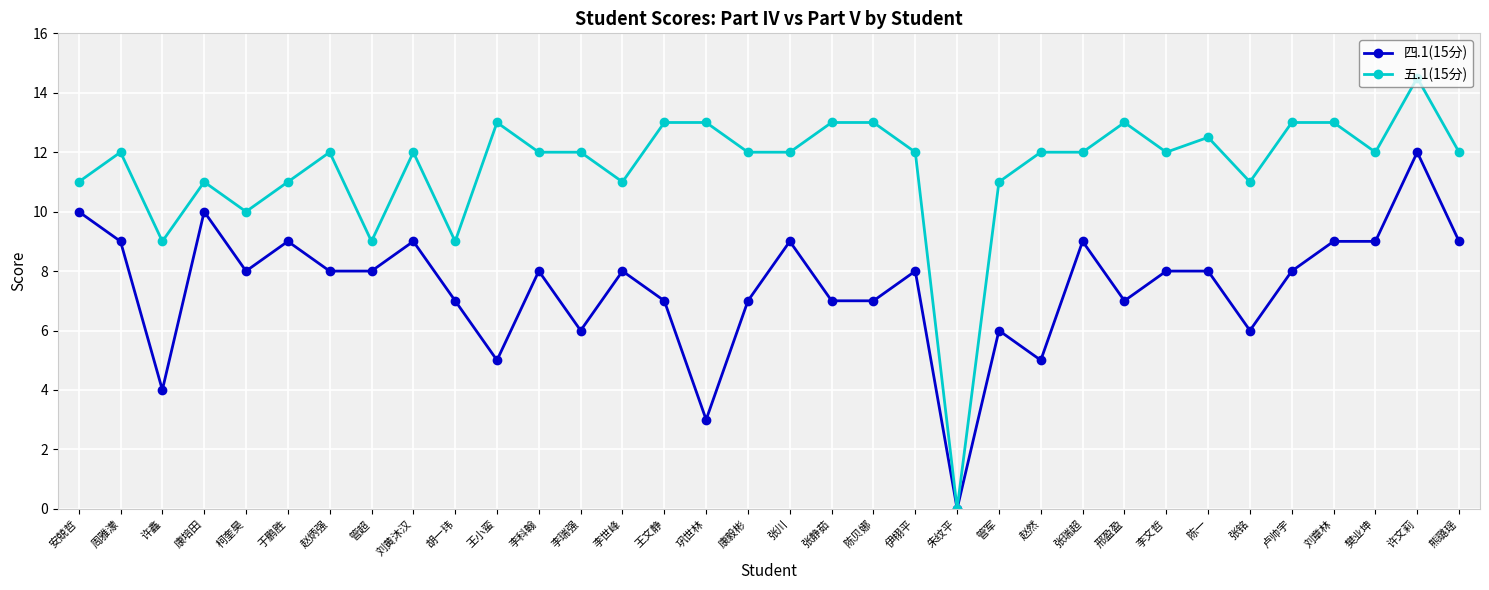

True or false: 四.1(15分) has more than 0 interior local peaks.

True